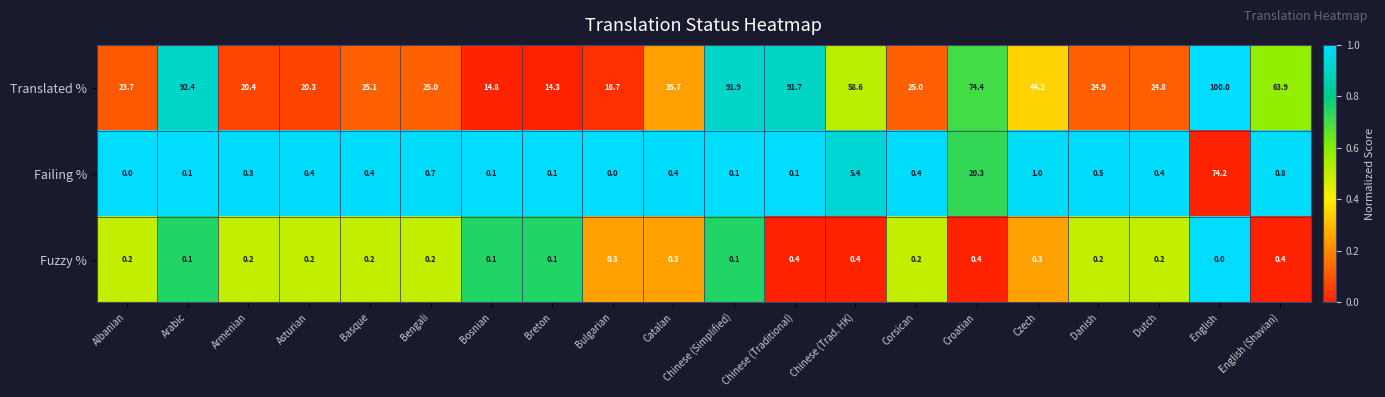

At how many categories does at least one series exceed 0?

20